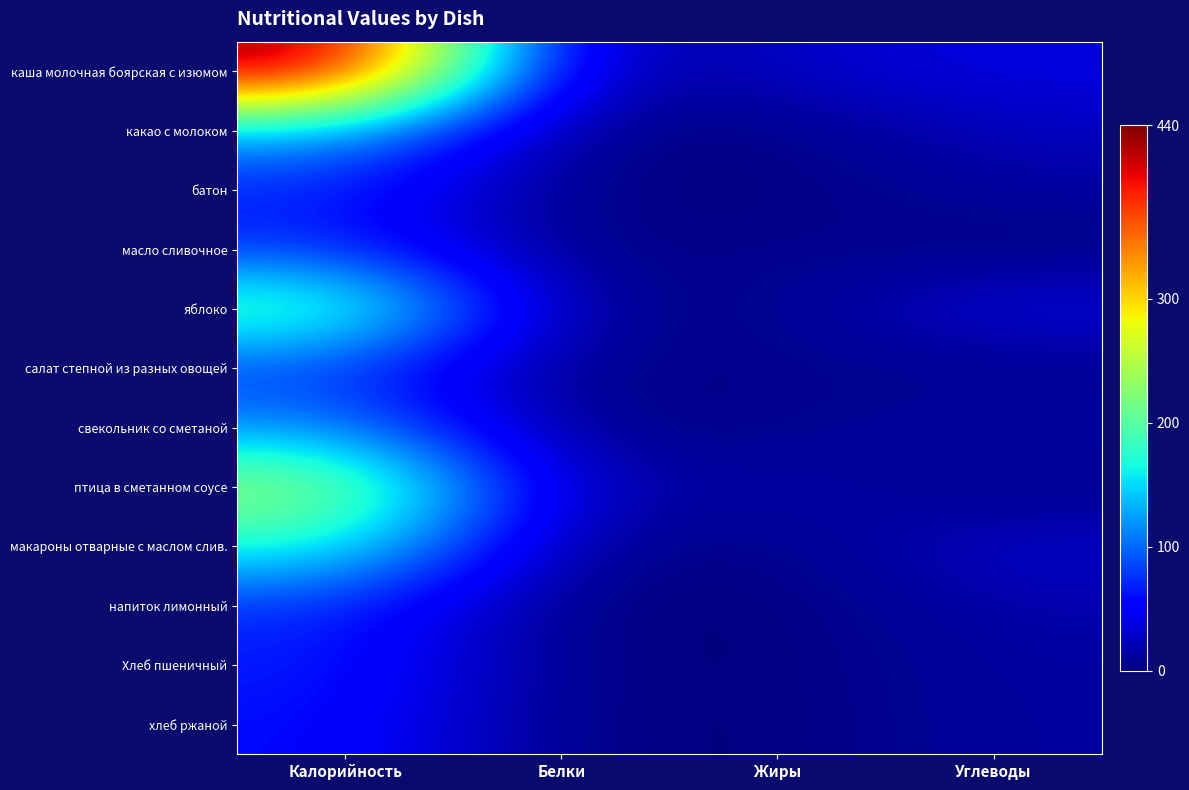

Reading left to right, list all the values displayed in this chart.

каша молочная боярская с изюмом: Калорийность=440	Белки=8	Жиры=28	Углеводы=39
какао с молоком: Калорийность=134	Белки=3	Жиры=3	Углеводы=25
батон: Калорийность=69	Белки=2	Жиры=0	Углеводы=14
масло сливочное: Калорийность=75	Белки=0	Жиры=8	Углеводы=0
яблоко: Калорийность=209	Белки=4	Жиры=5	Углеводы=38
салат степной из разных овощей: Калорийность=82	Белки=2	Жиры=6	Углеводы=5
свекольник со сметаной: Калорийность=117	Белки=2	Жиры=5	Углеводы=15
птица в сметанном соусе: Калорийность=242	Белки=14	Жиры=19	Углеводы=3
макароны отварные с маслом слив.: Калорийность=175	Белки=5	Жиры=4	Углеводы=29
напиток лимонный: Калорийность=74	Белки=0	Жиры=0	Углеводы=18
Хлеб пшеничный: Калорийность=69	Белки=2	Жиры=0	Углеводы=14
хлеб ржаной: Калорийность=61	Белки=2	Жиры=0	Углеводы=13